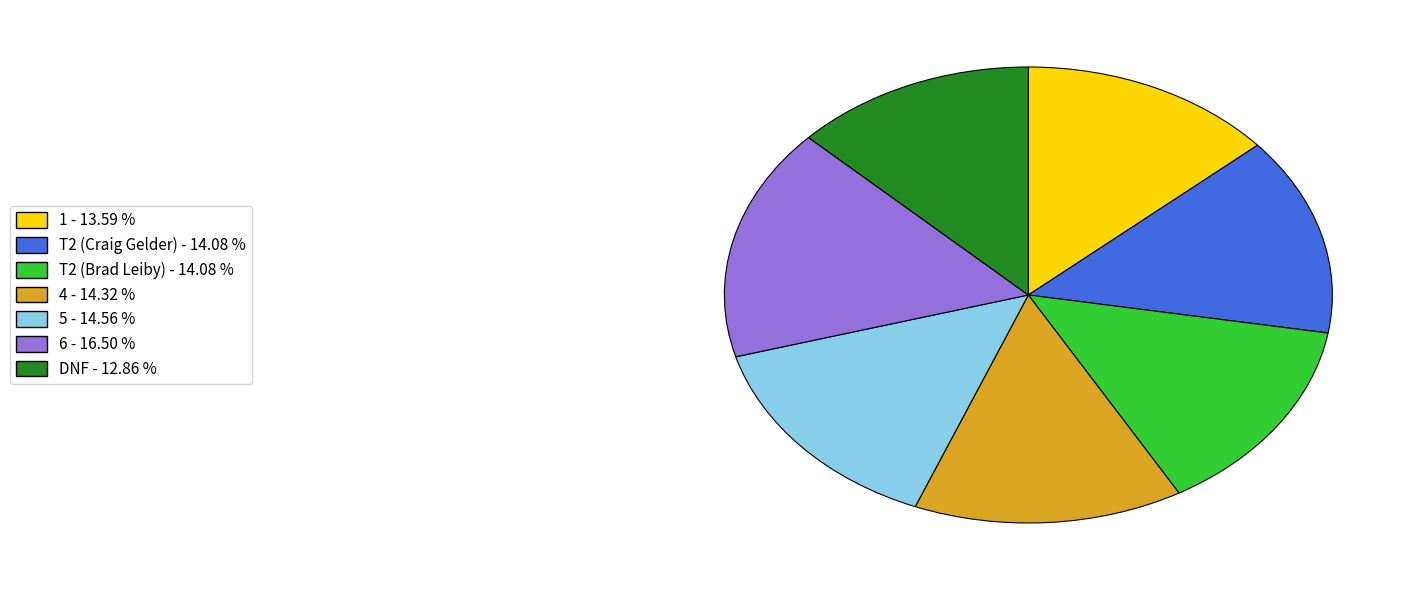

The DNF slice represents 13% of the pie. True or false?

True